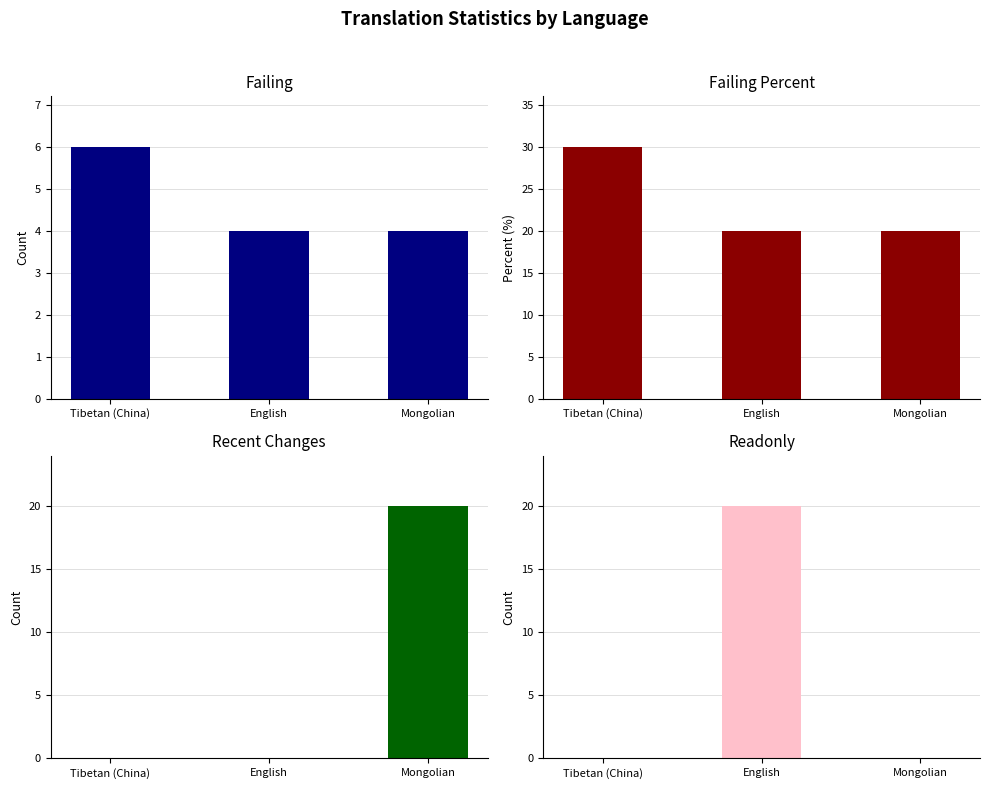

At which label is failing closest to 5?

Tibetan (China)